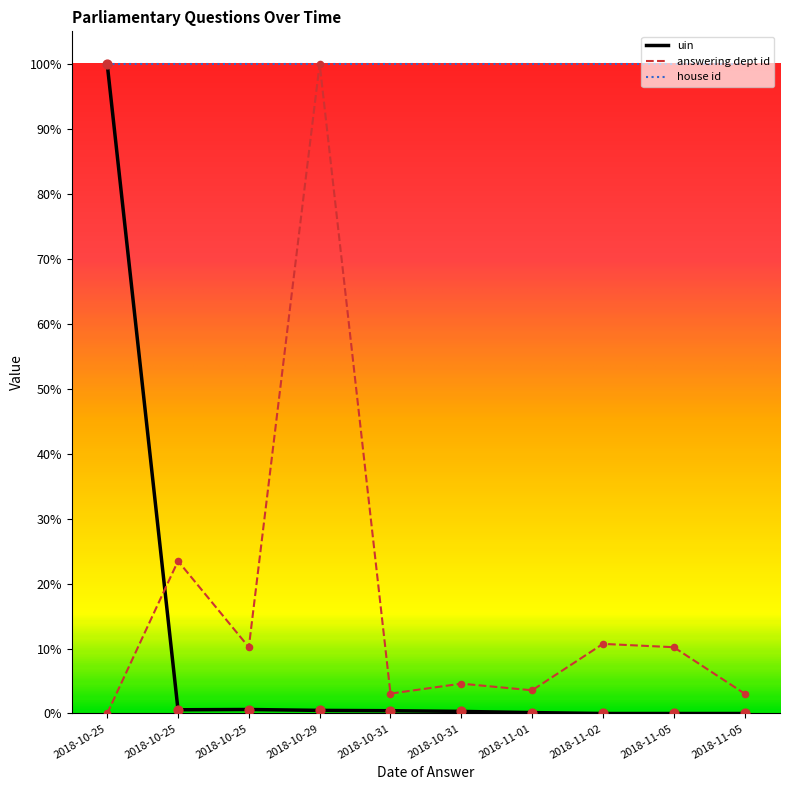

What are all the series names shown in the legend?

uin, answering dept id, house id